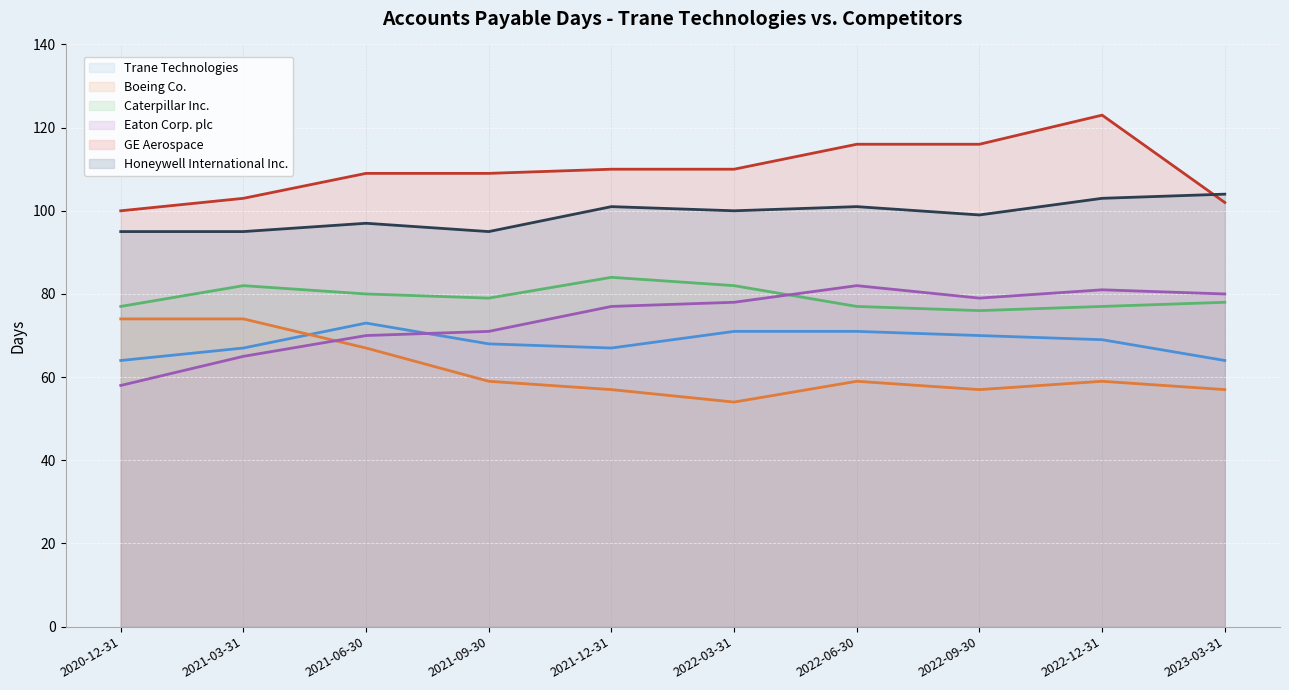

Rank the series by their maximum value, from highest to lowest.

GE Aerospace, Honeywell International Inc., Caterpillar Inc., Eaton Corp. plc, Boeing Co., Trane Technologies